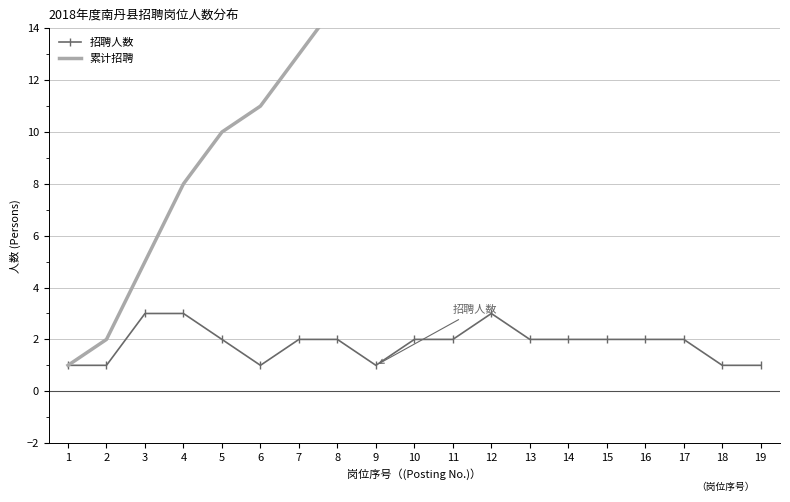

The value of 招聘人数 at 15 is 2. True or false?

True